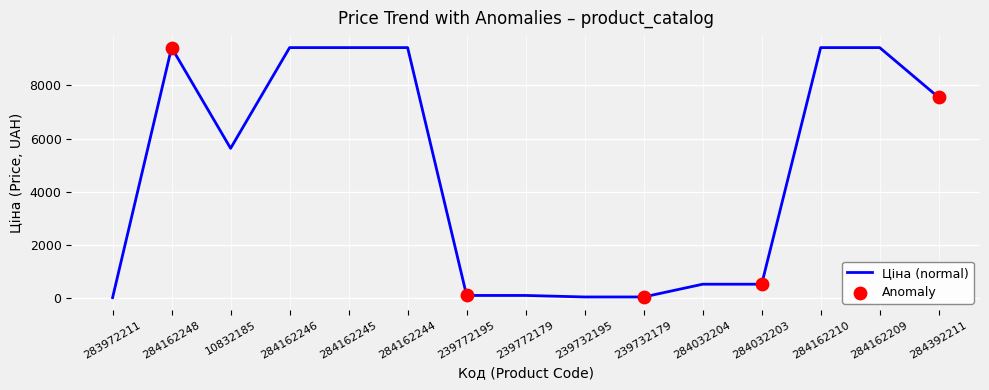

What is the ratio of the value at 284162248 to the value at 239732179?

166.2